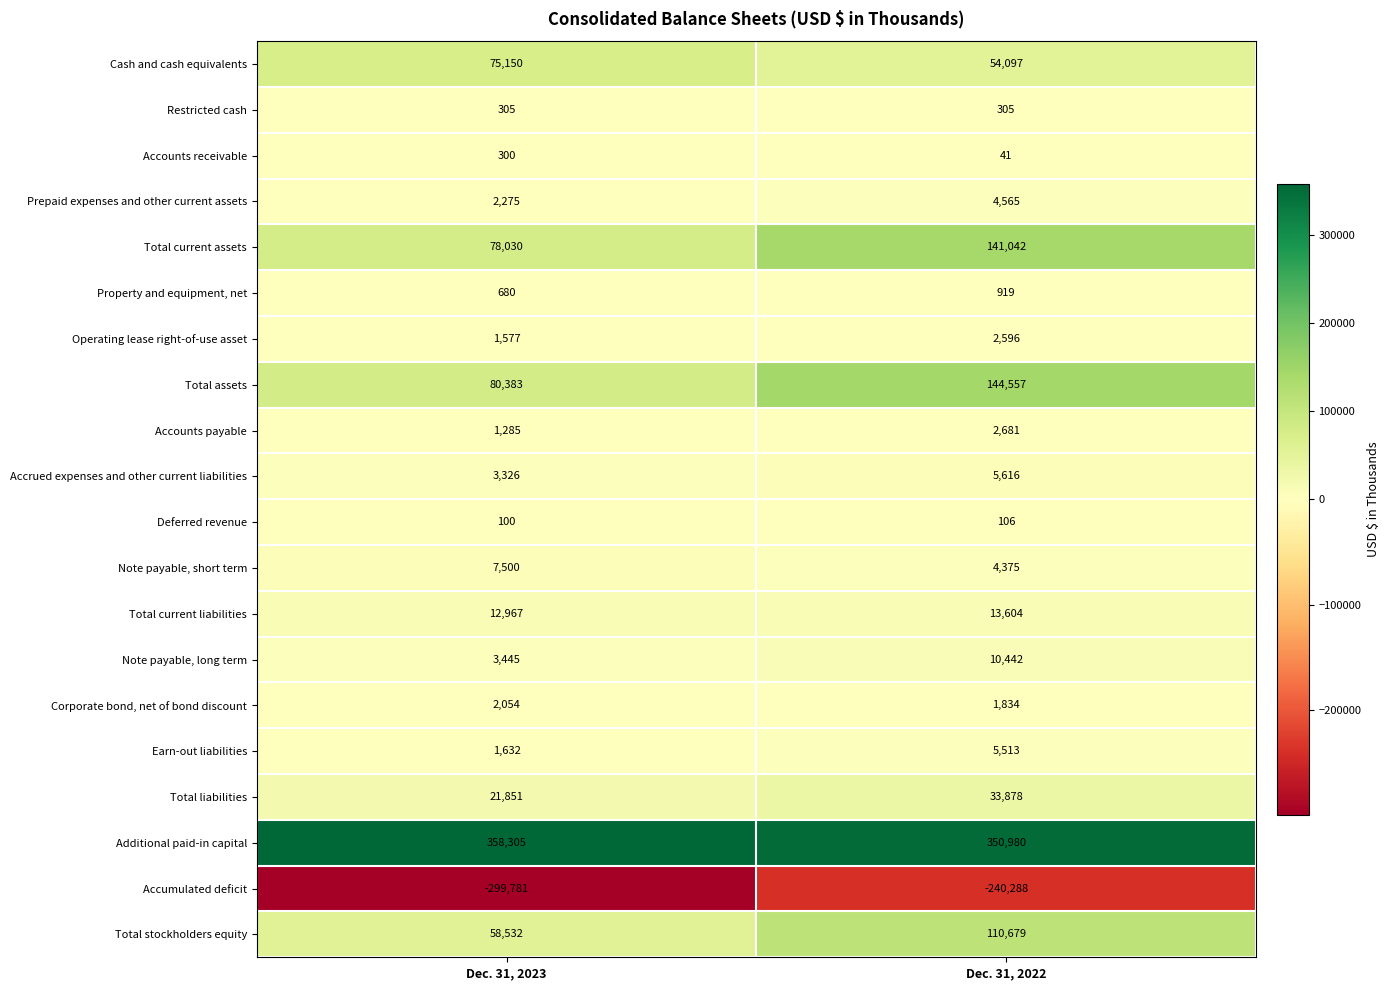

What is the minimum value for Total current assets?

78030